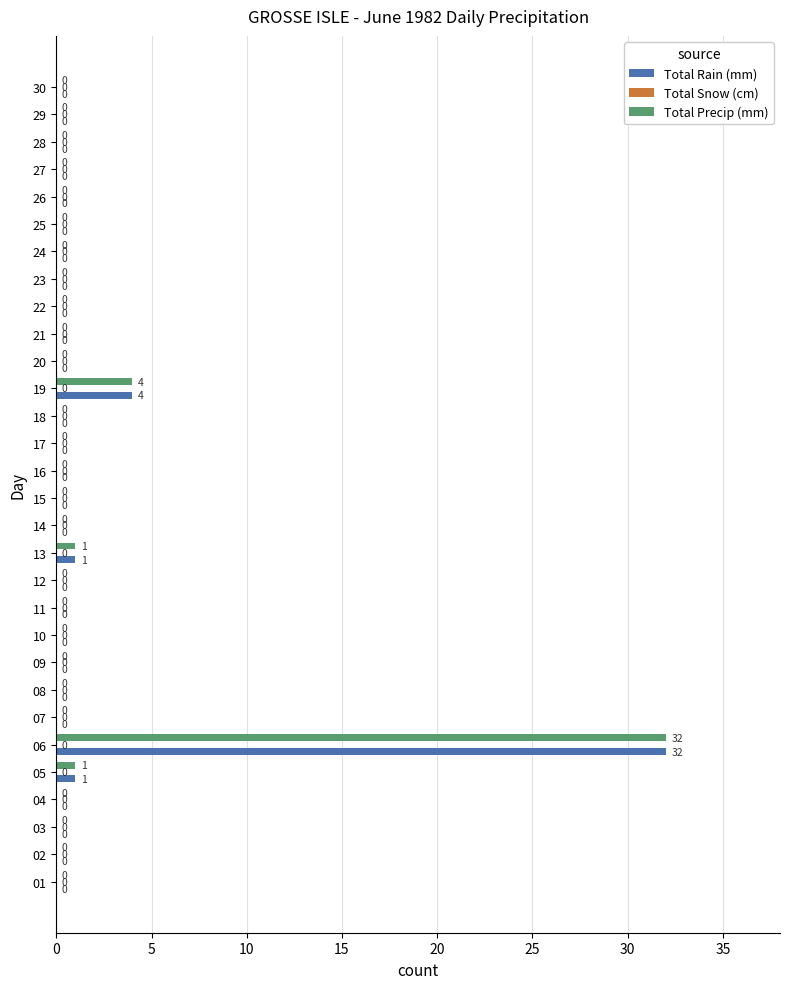

What is the sum of all Total Precip (mm) values?

38